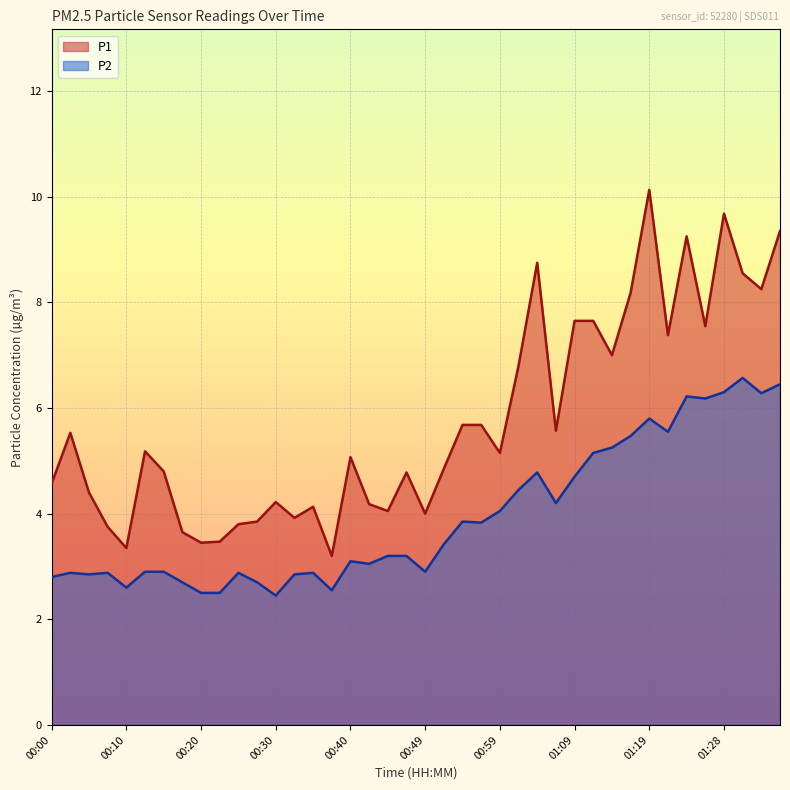

What is the spread (max minus min) of values at 00:18?

0.9